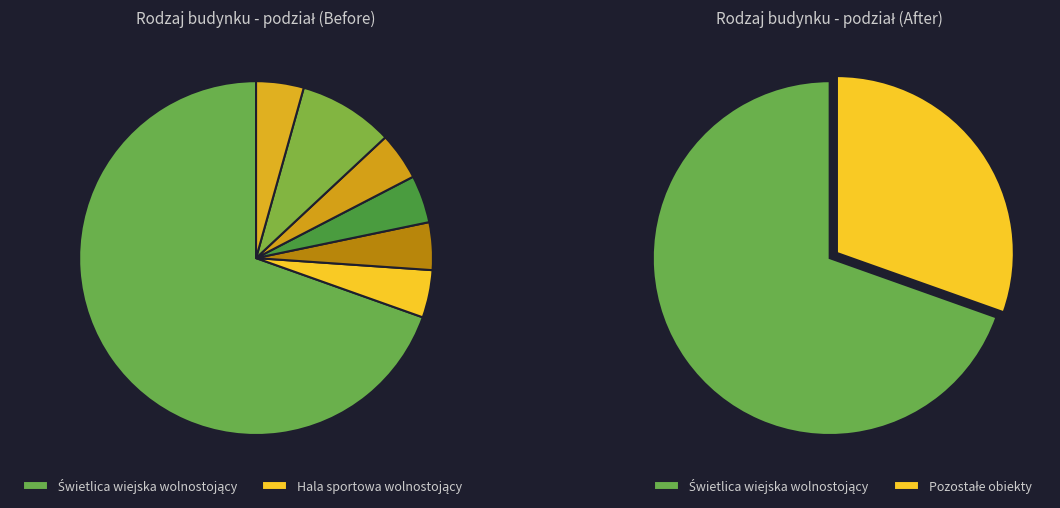

How many segments does this pie chart have?

7